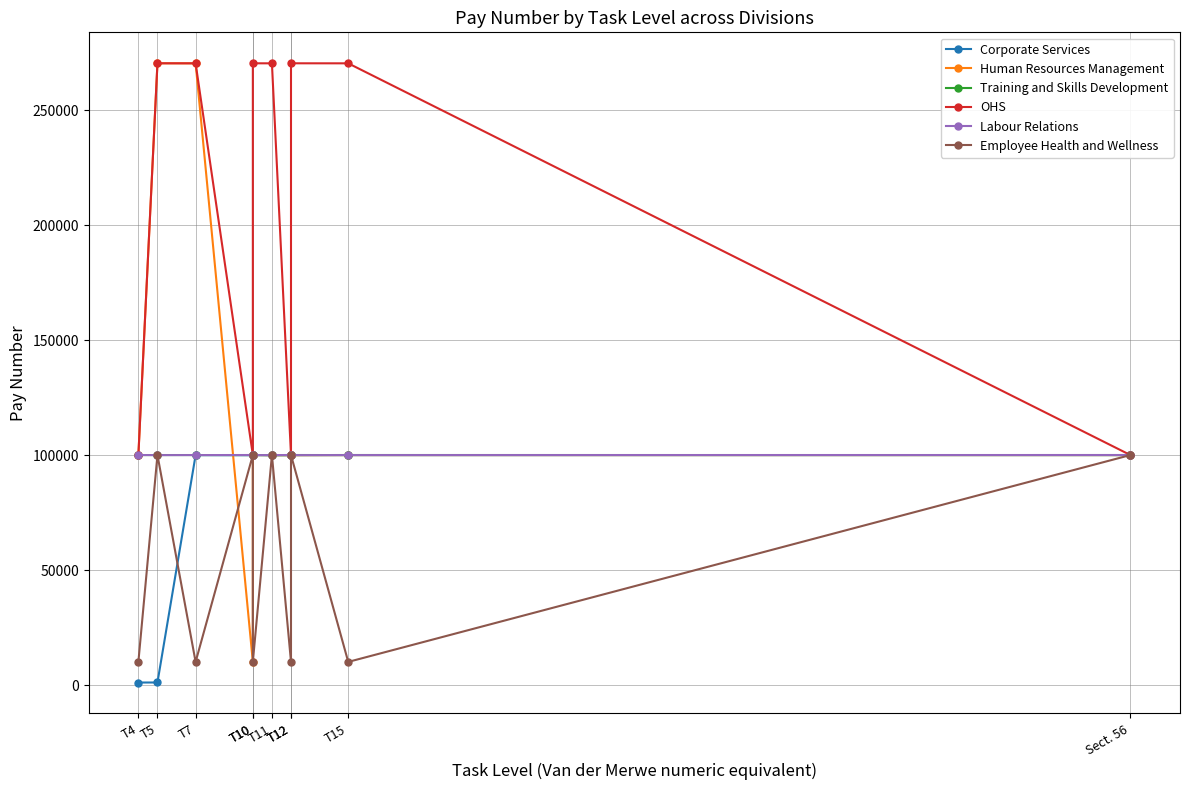

In Human Resources Management, how many points are higher than both neighbors (excluding endpoints)?

2